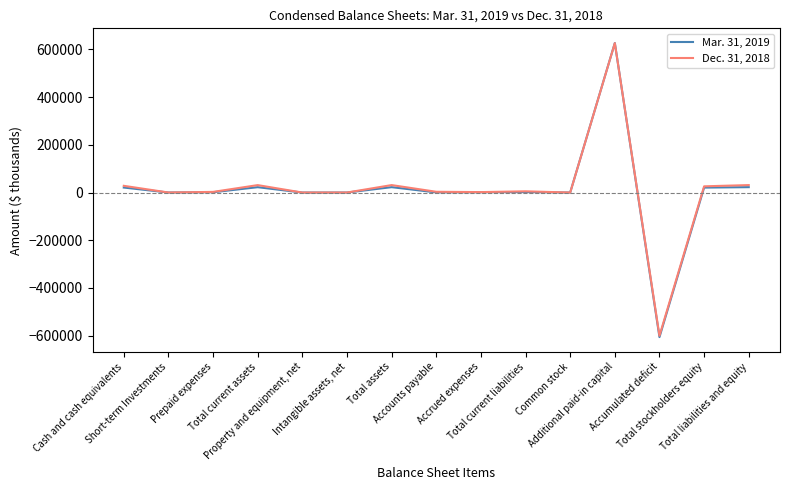

Which series has the largest range (max minus min)?

Mar. 31, 2019